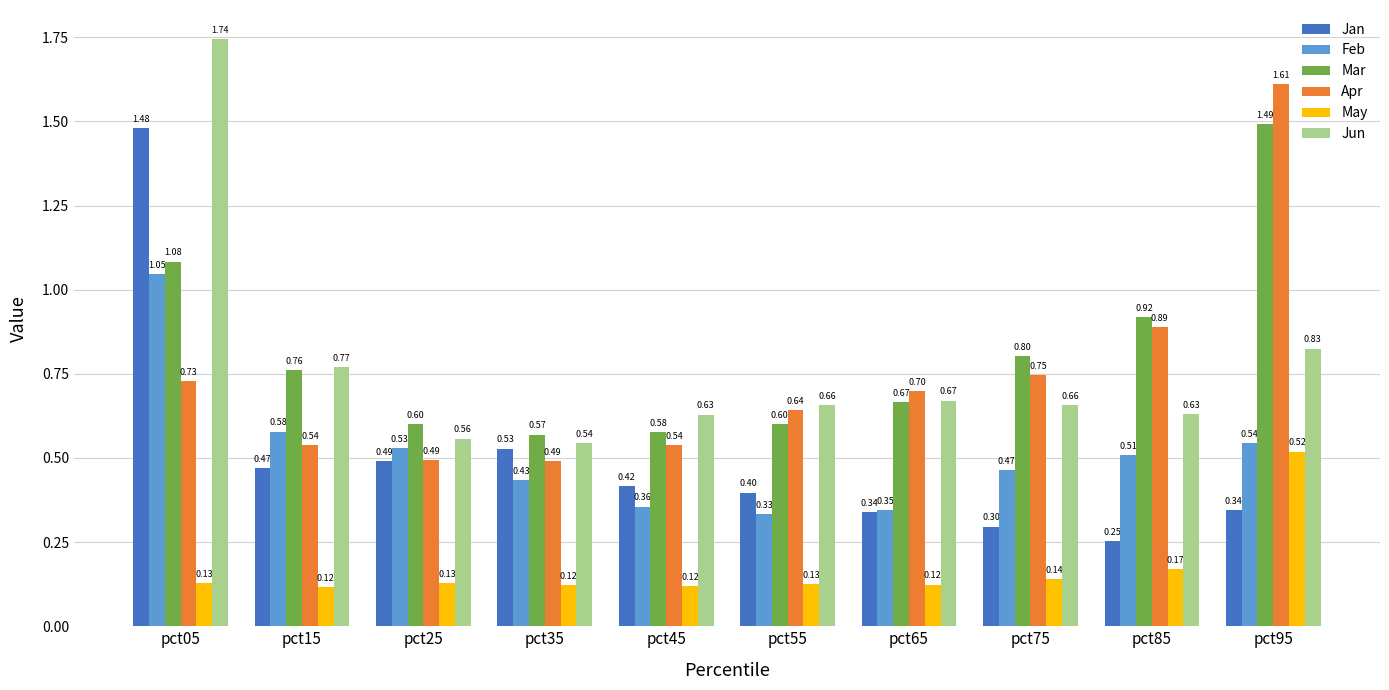

Is the value of May at pct65 greater than the value of Feb at pct25?

No